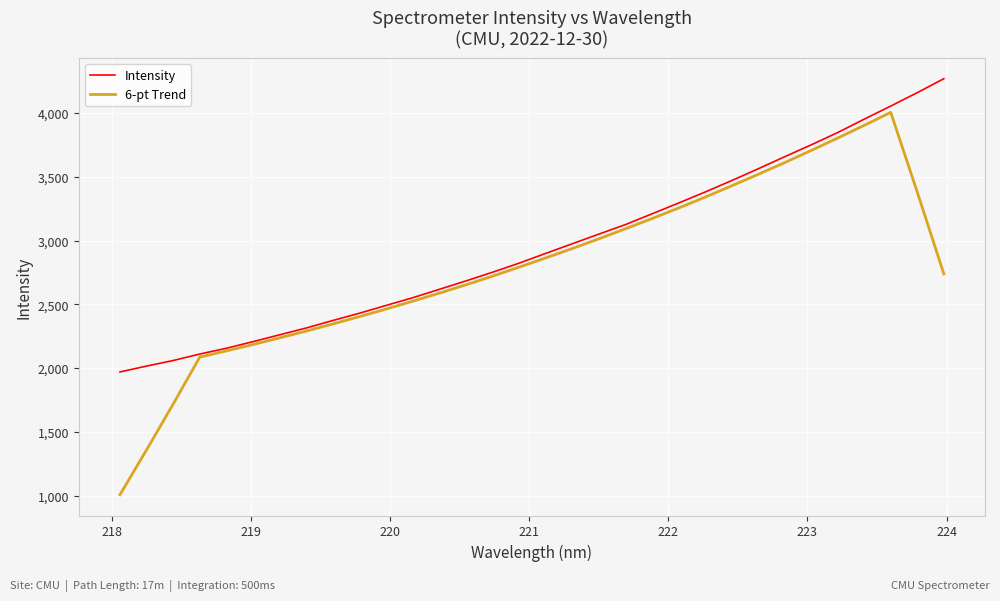

Which series has the widest spread of values?

6-pt Trend